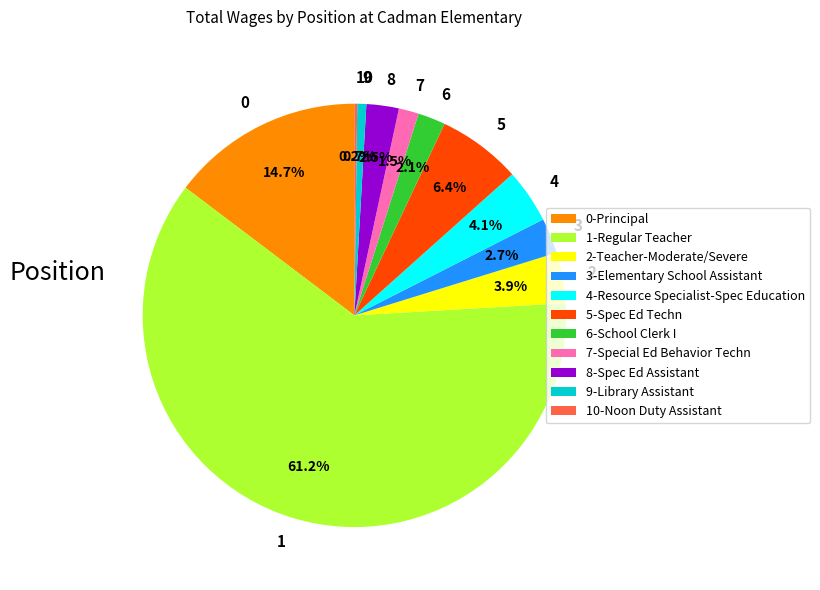

How much of the chart is everything except 4?

95.9%